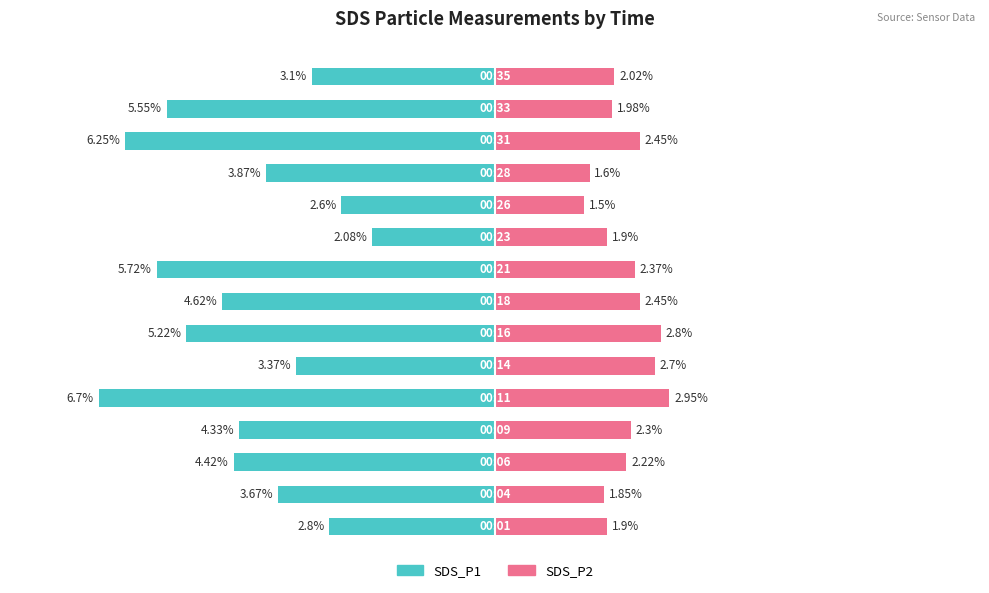

Reading right to left, what are all the values shown in this chart?

SDS_P1: 14=-3.1	13=-5.5	12=-6.2	11=-3.9	10=-2.6	9=-2.1	8=-5.7	7=-4.6	6=-5.2	5=-3.4	4=-6.7	3=-4.3	2=-4.4	1=-3.7	0=-2.8
SDS_P2: 14=2.0	13=2.0	12=2.5	11=1.6	10=1.5	9=1.9	8=2.4	7=2.5	6=2.8	5=2.7	4=3.0	3=2.3	2=2.2	1=1.9	0=1.9